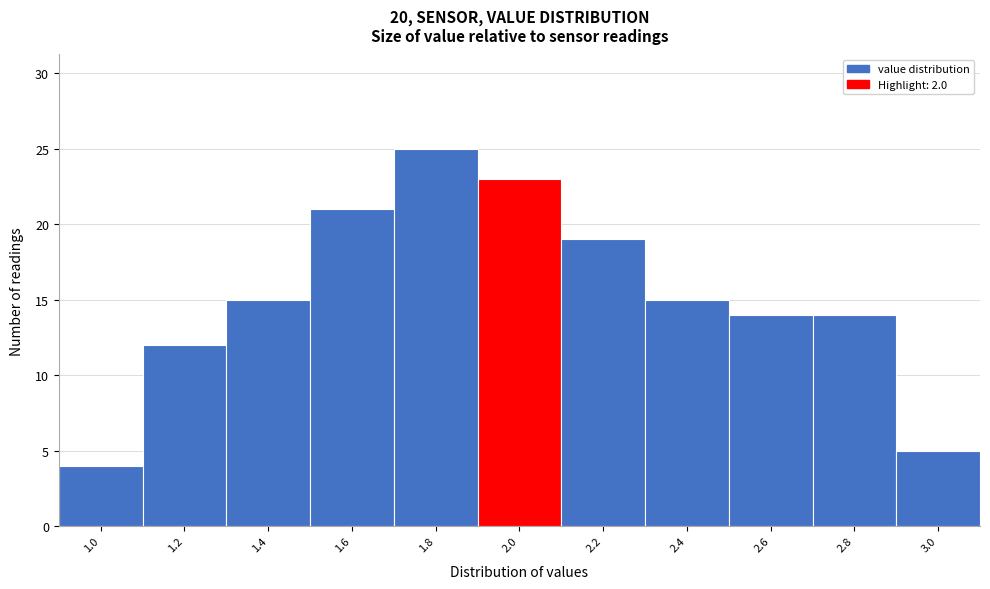

Reading left to right, list all the values displayed in this chart.

1.0=4	1.2=12	1.4=15	1.6=21	1.8=25	2.0=23	2.2=19	2.4=15	2.6=14	2.8=14	3.0=5